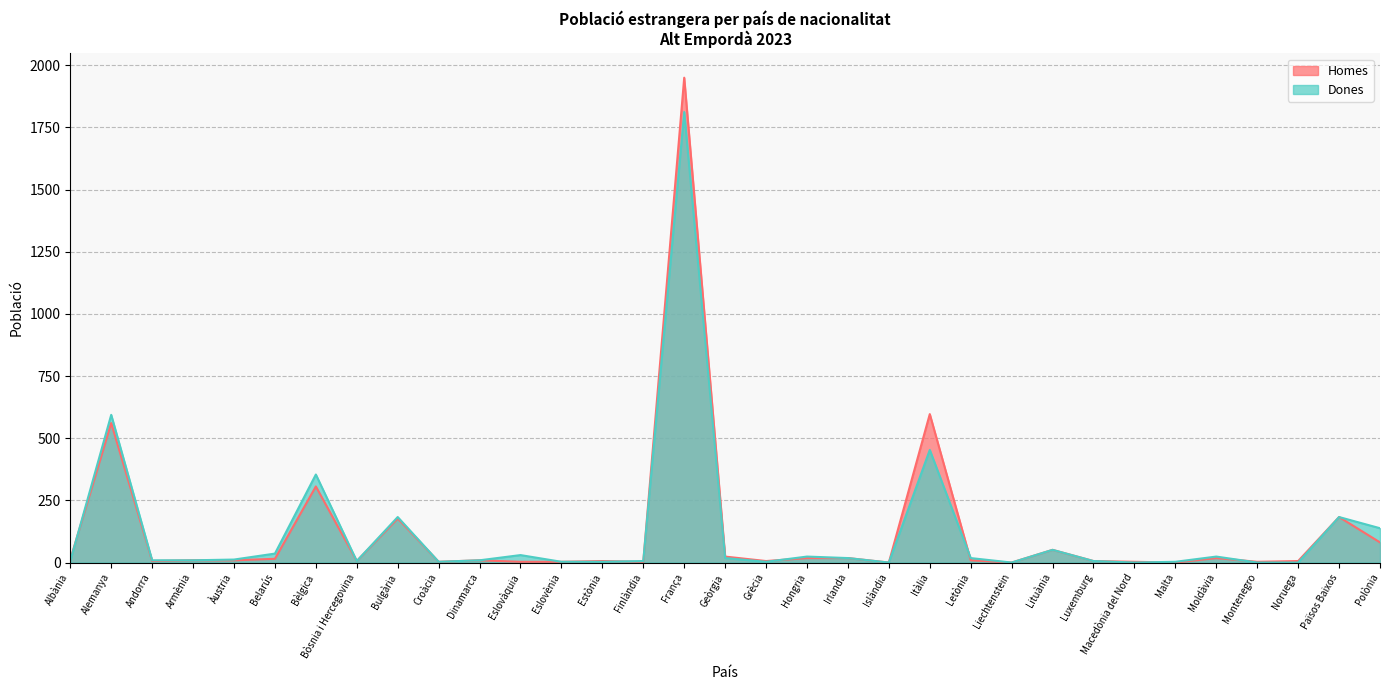

Reading left to right, list all the values displayed in this chart.

Homes: Albània=12	Alemanya=561	Andorra=6	Armènia=9	Àustria=9	Belarús=15	Bèlgica=306	Bòsnia i Hercegovina=6	Bulgària=177	Croàcia=3	Dinamarca=9	Eslovàquia=3	Eslovènia=3	Estònia=6	Finlàndia=3	França=1950	Geòrgia=24	Grècia=6	Hongria=18	Irlanda=18	Islàndia=0	Itàlia=597	Letònia=9	Liechtenstein=0	Lituània=51	Luxemburg=6	Macedònia del Nord=3	Malta=0	Moldàvia=18	Montenegro=3	Noruega=6	Països Baixos=183	Polònia=81
Dones: Albània=6	Alemanya=594	Andorra=9	Armènia=9	Àustria=12	Belarús=36	Bèlgica=354	Bòsnia i Hercegovina=6	Bulgària=183	Croàcia=3	Dinamarca=9	Eslovàquia=30	Eslovènia=3	Estònia=3	Finlàndia=6	França=1812	Geòrgia=18	Grècia=3	Hongria=24	Irlanda=18	Islàndia=0	Itàlia=453	Letònia=18	Liechtenstein=0	Lituània=51	Luxemburg=6	Macedònia del Nord=0	Malta=3	Moldàvia=24	Montenegro=0	Noruega=0	Països Baixos=183	Polònia=138